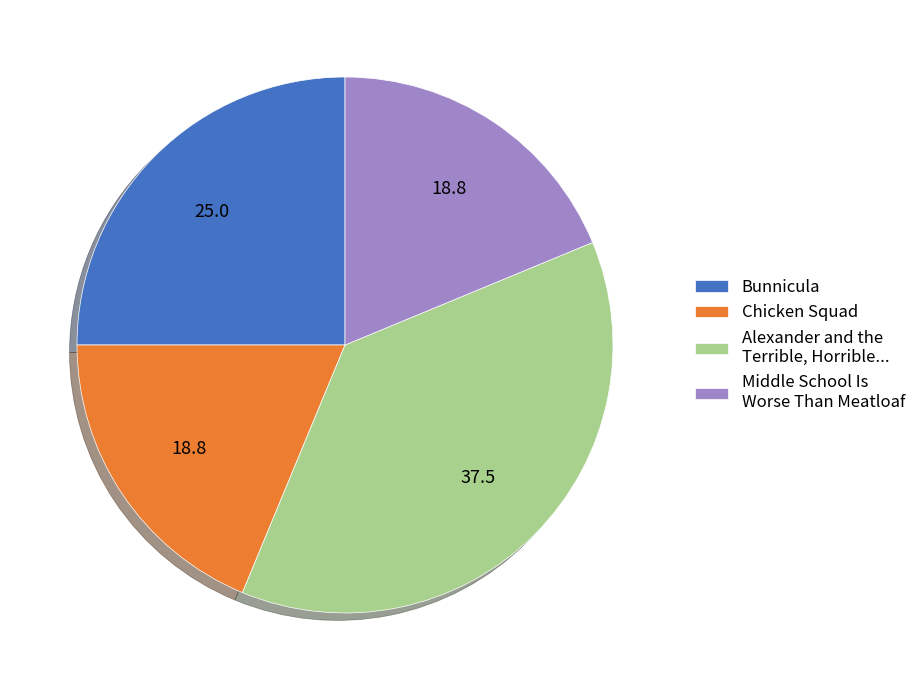

Is the sum of Chicken Squad and Bunnicula greater than half?

No